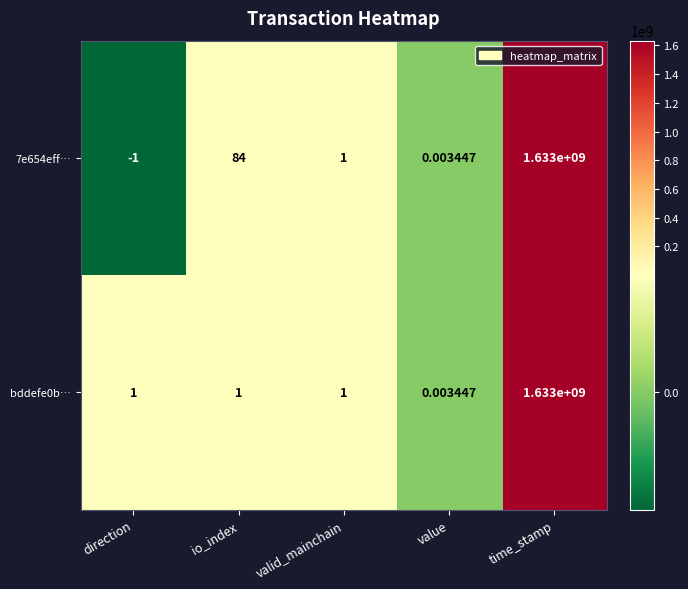

How many distinct data groups are displayed?

2